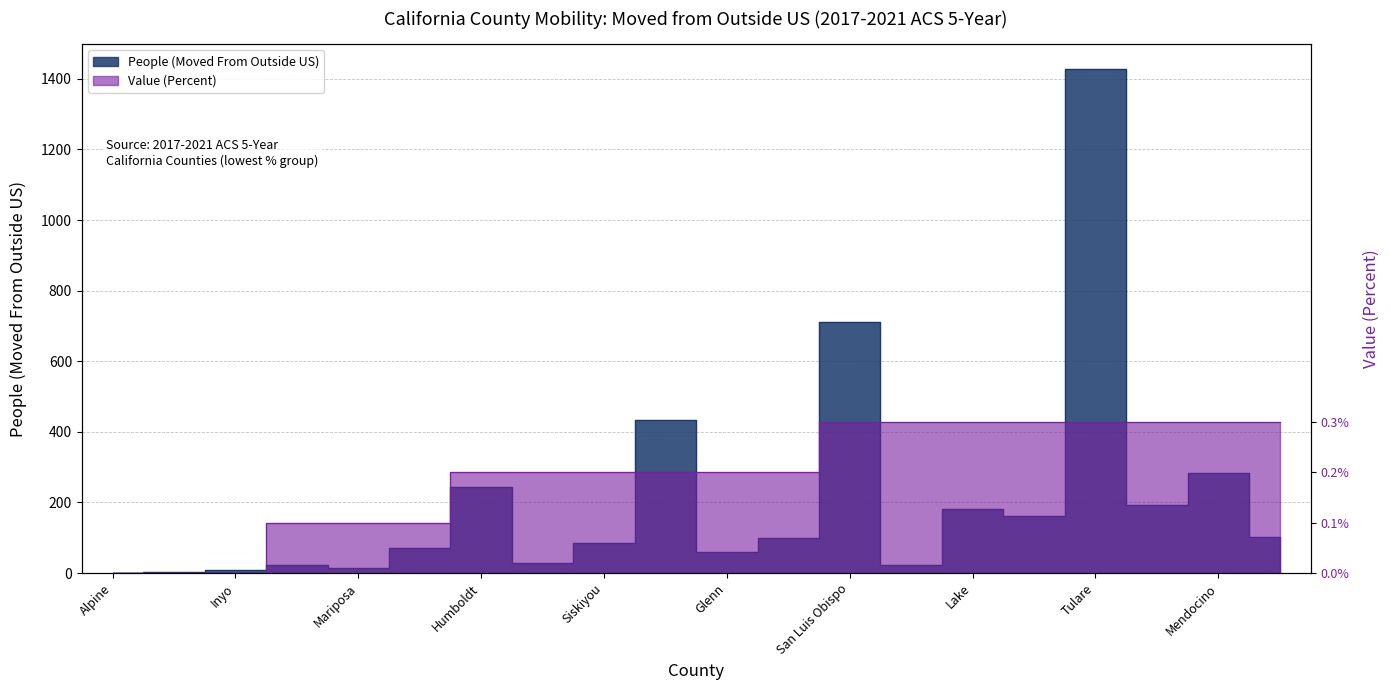

How many positive values does the People (Moved From Outside US) series have?

19